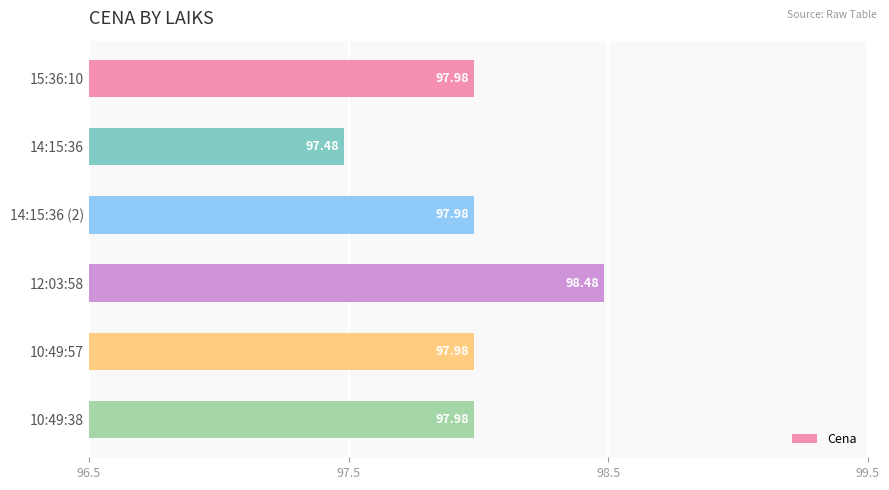

What is the sum of the values at 10:49:57 and 15:36:10?

196.0